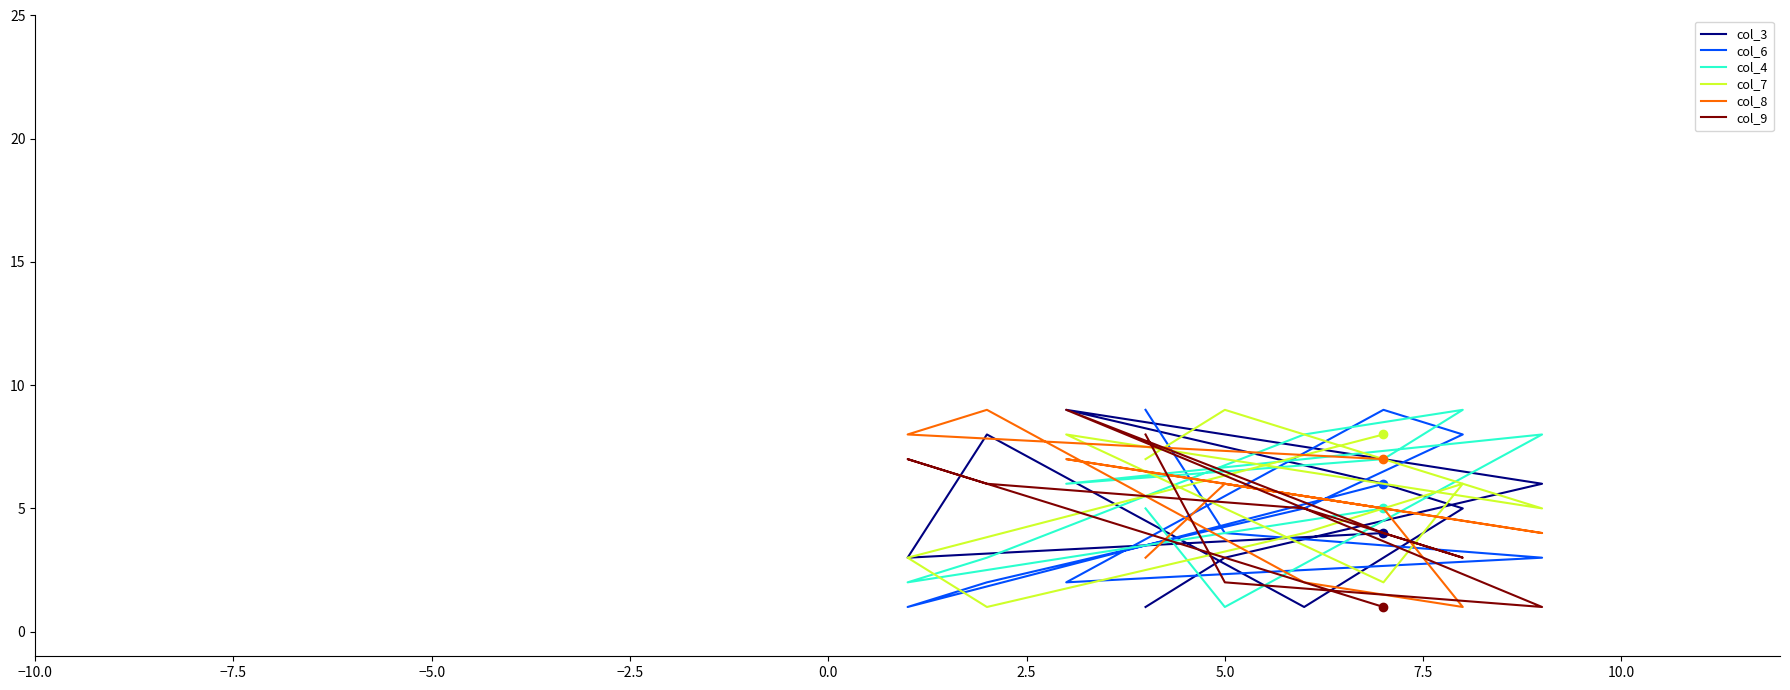

Which has a higher value, 2.5 or 5.0?

2.5